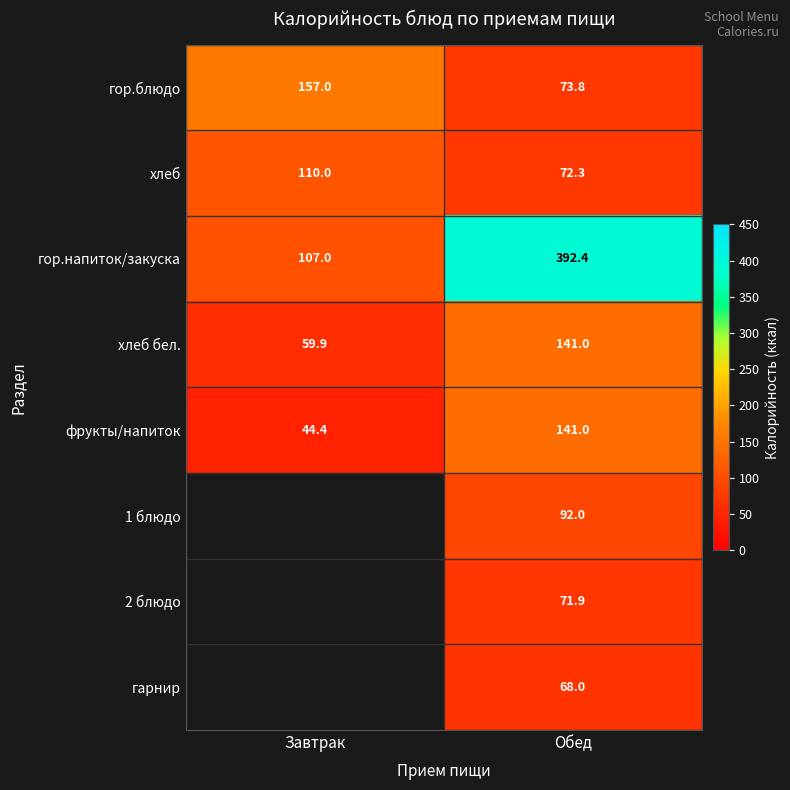

What is the difference between the highest and lowest values at Обед?

324.4